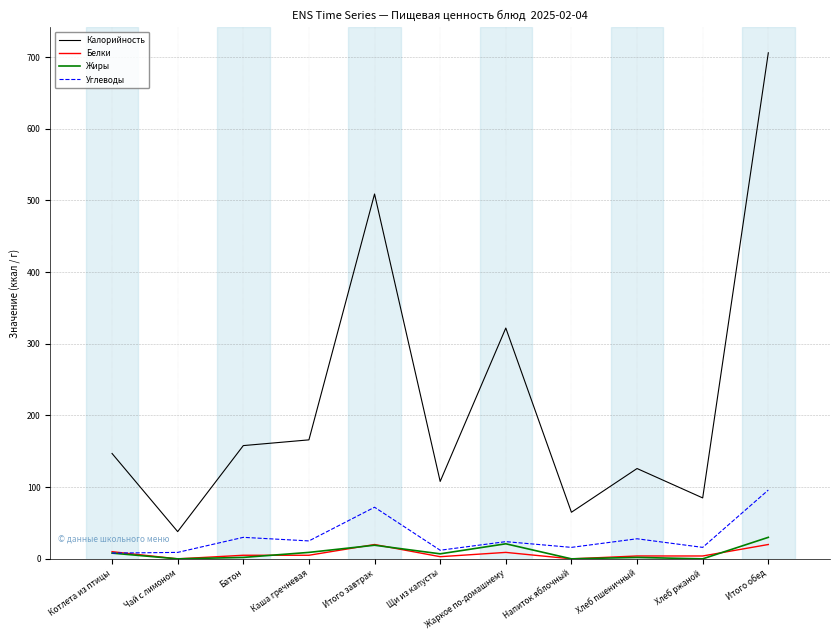

Where is Калорийность nearest to the value 372?

Жаркое по-домашнему